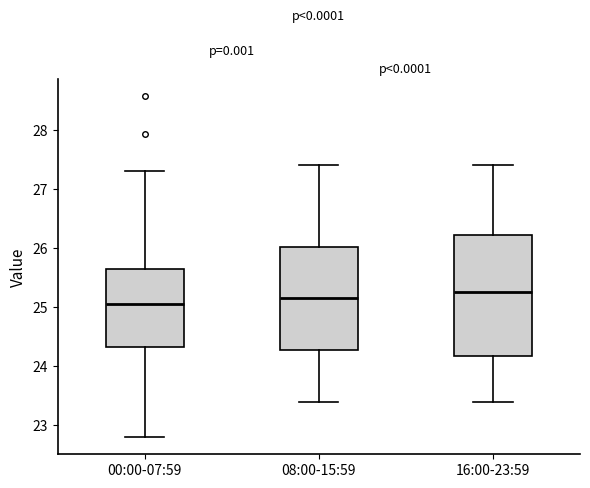

Where does the median line of the box for 08:00-15:59 sit on the y-axis? The values are not printed on the chart, so give them approximately, as read against the axis.

25.2